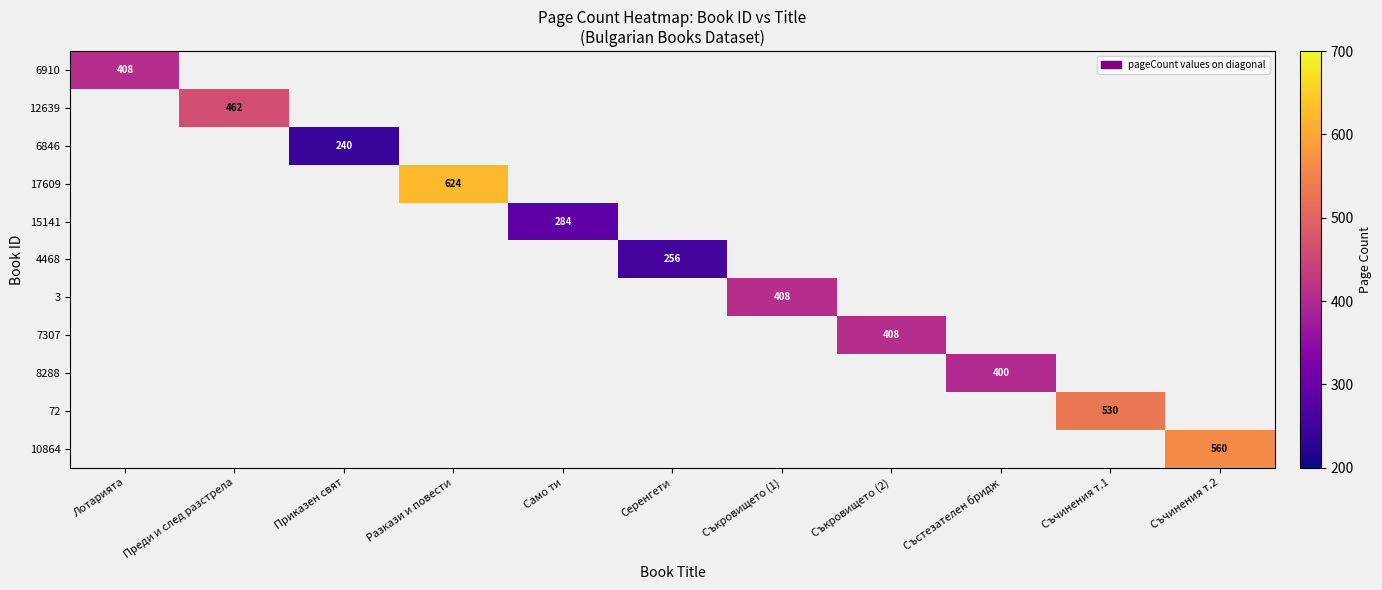

Which series has the largest range (max minus min)?

6910